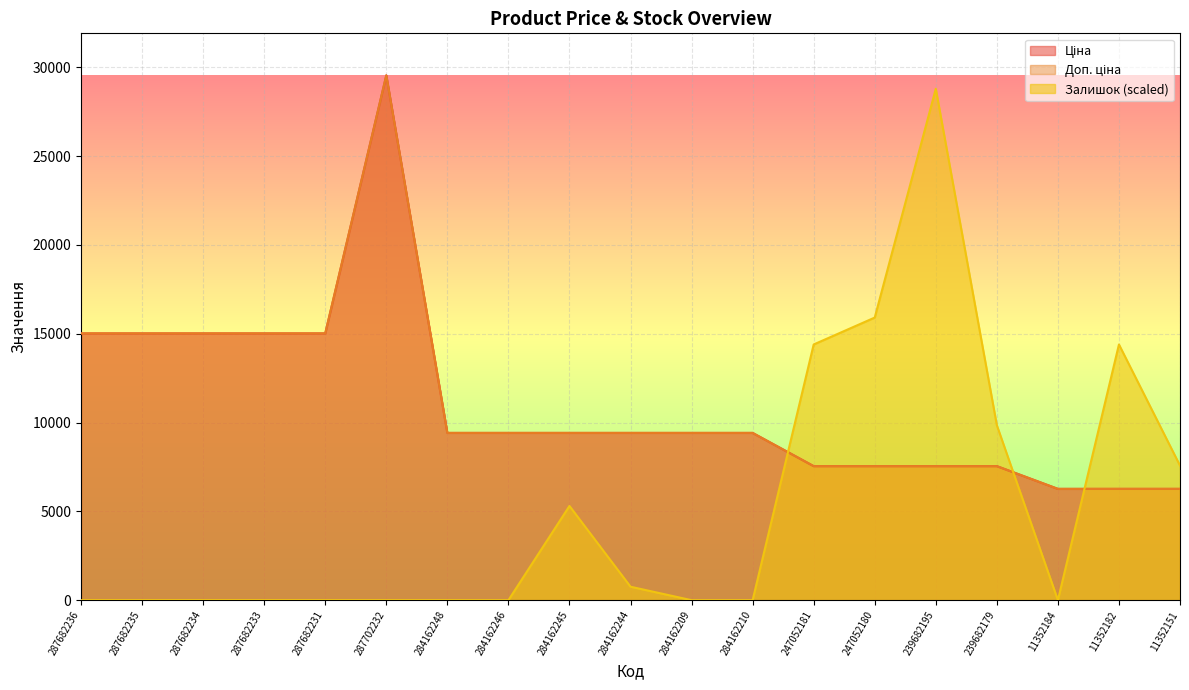

At which category is the sum across all series the highest?

287702232